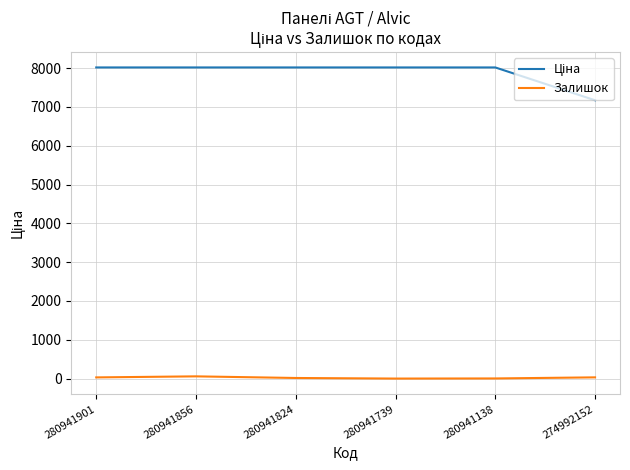

What is the greatest value displayed?

8019.3